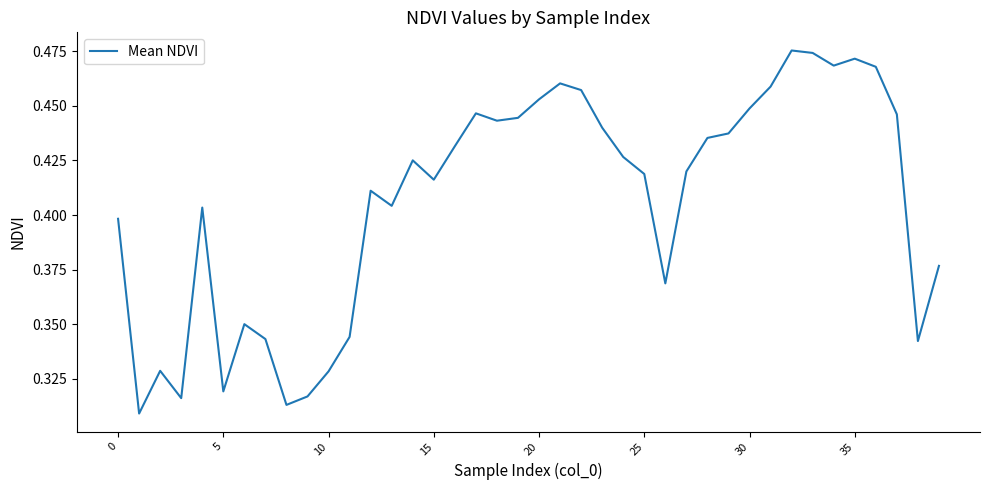

What is the value of the 17th point from the left?

0.4